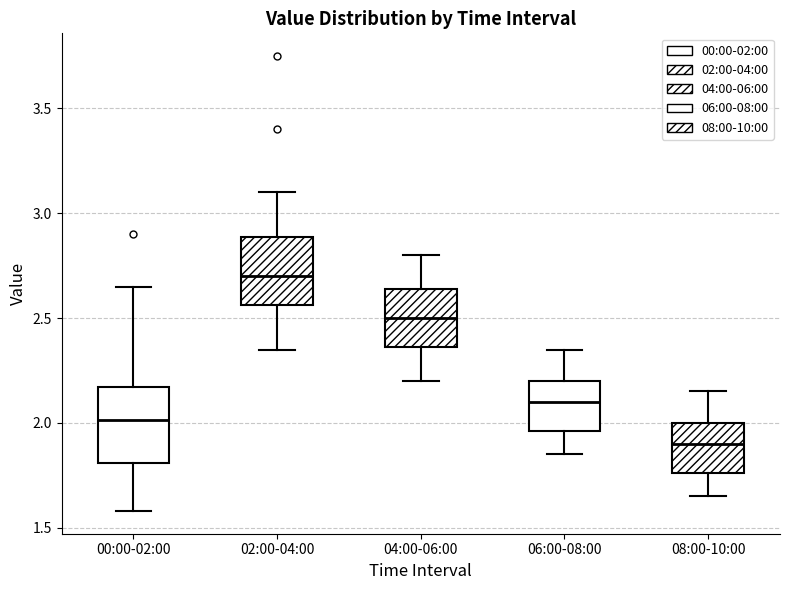

Reading left to right, read every box against the y-axis: the position of its median line, the range the box covers, and the ends of its whiskers. The values are not printed on the chart, so give them approximately, as read against the axis.

00:00-02:00: median 2.00, box 1.80 to 2.15, whiskers 1.60 to 2.65
02:00-04:00: median 2.70, box 2.55 to 2.90, whiskers 2.35 to 3.10
04:00-06:00: median 2.50, box 2.35 to 2.65, whiskers 2.20 to 2.80
06:00-08:00: median 2.10, box 1.95 to 2.20, whiskers 1.85 to 2.35
08:00-10:00: median 1.90, box 1.75 to 2.00, whiskers 1.65 to 2.15